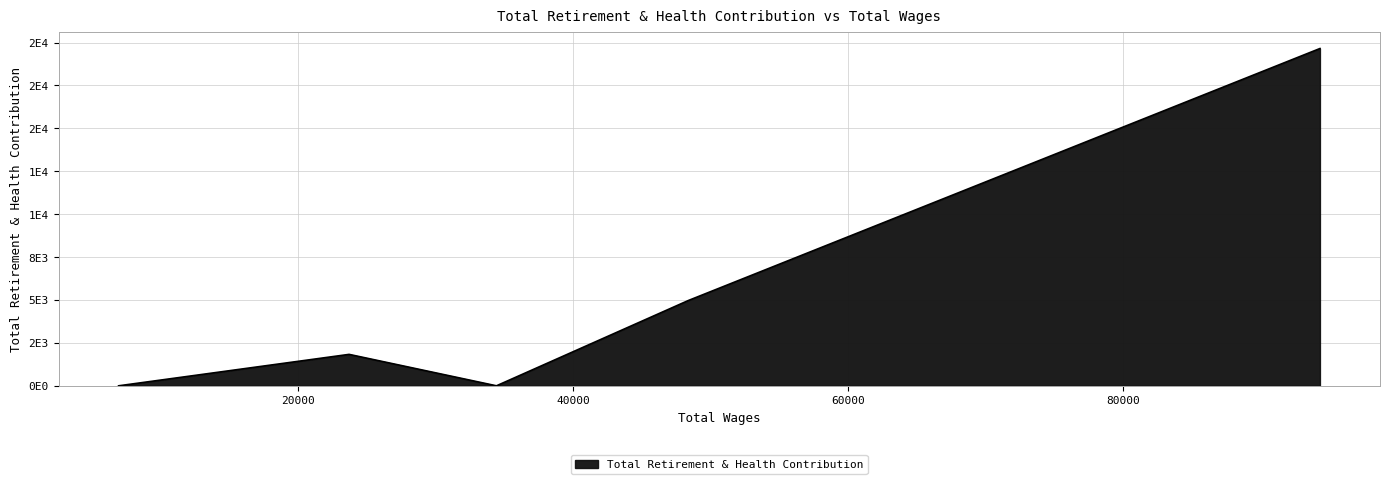

Where is the data nearest to the value 9825?

48359.0